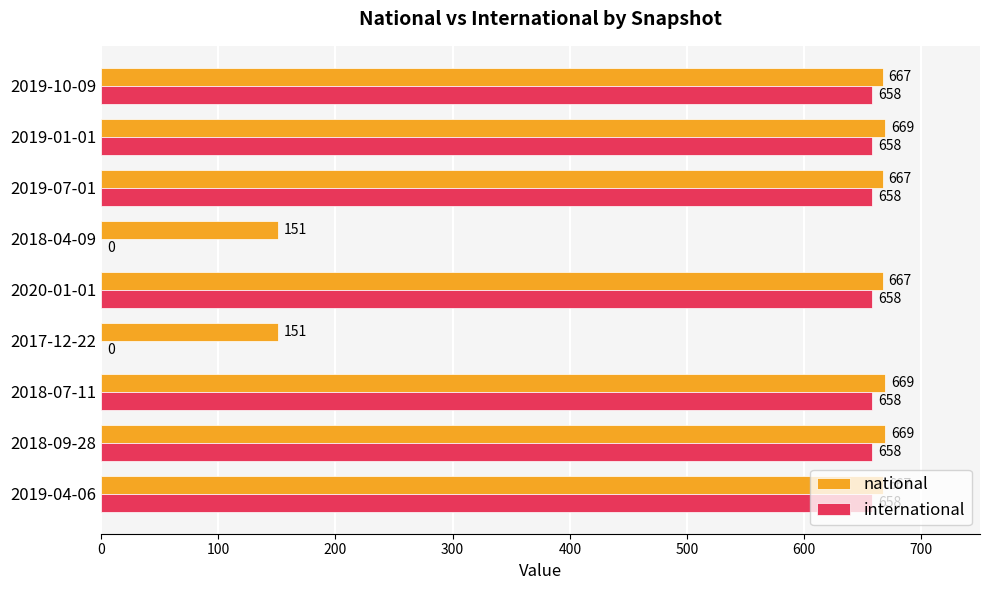

Is the value of international at 2018-09-28 greater than the value of national at 2018-09-28?

No